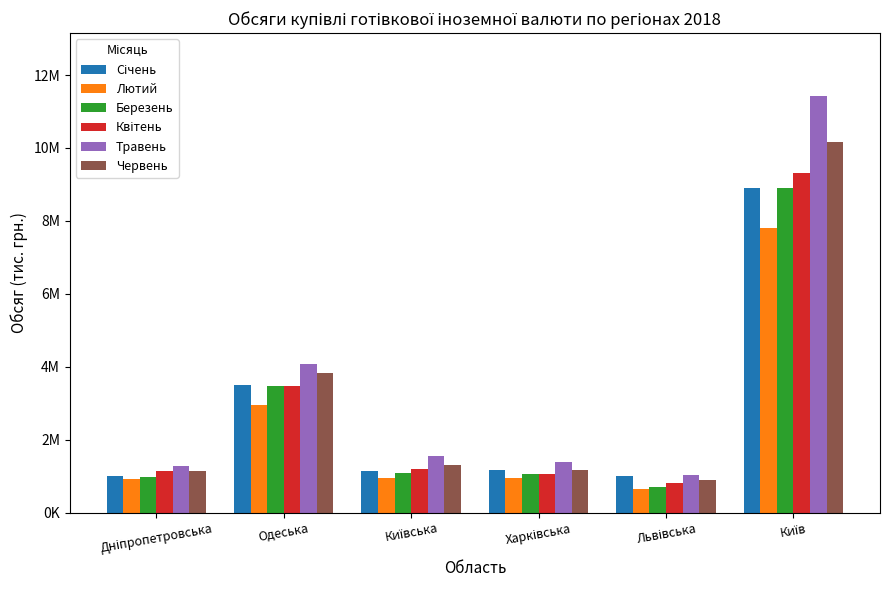

Does the chart contain stacked bars?

No